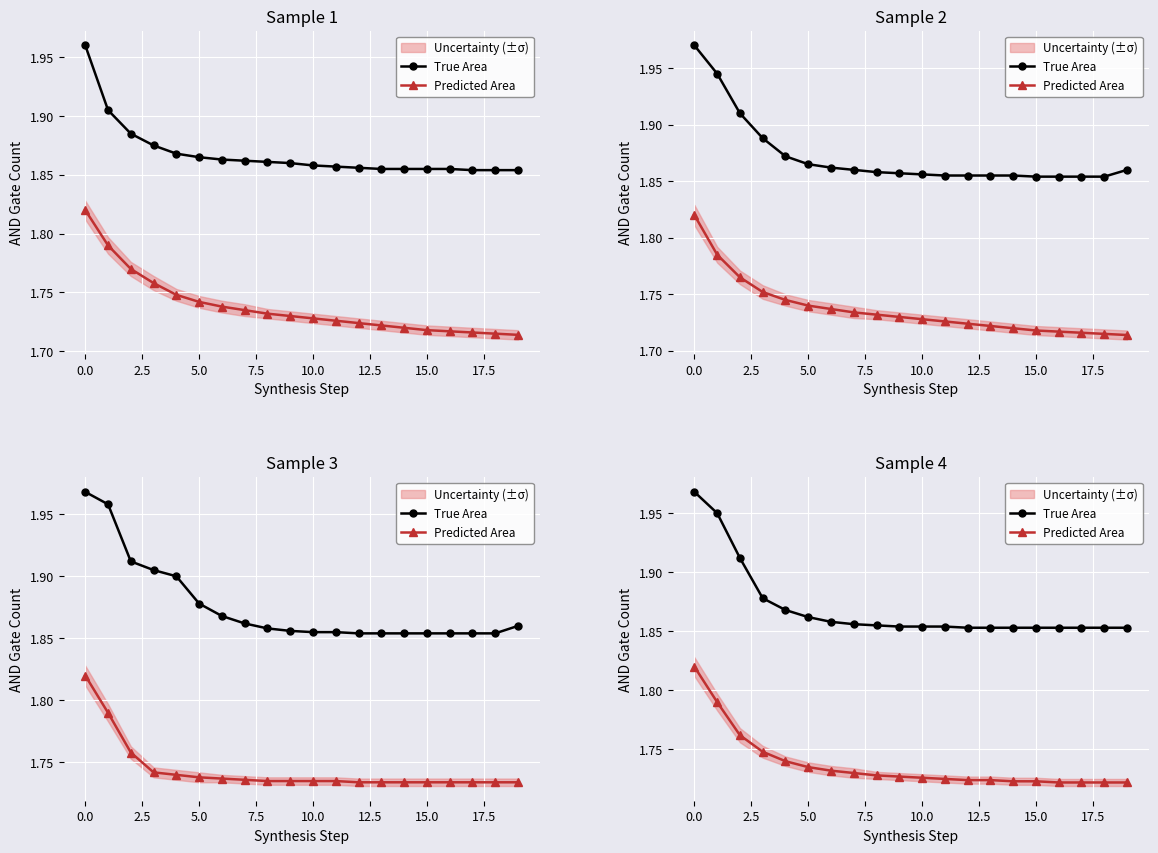

Rank the series by their average value, from lowest to highest.

Predicted Area, True Area